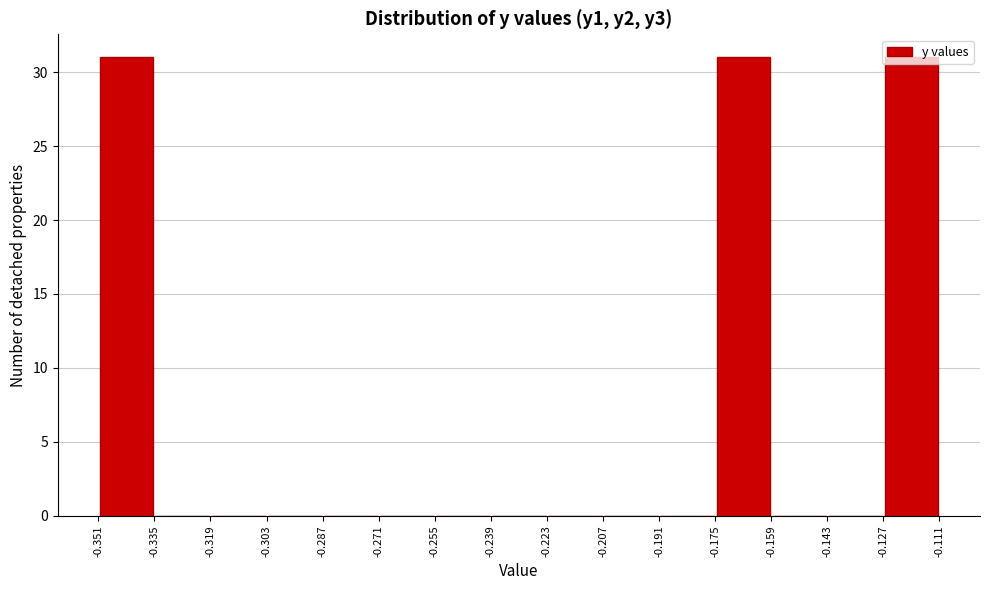

How tall is the bar that spans -0.127 to -0.111 on the x-axis? The values are not printed on the chart, so give them approximately, as read against the axis.

31